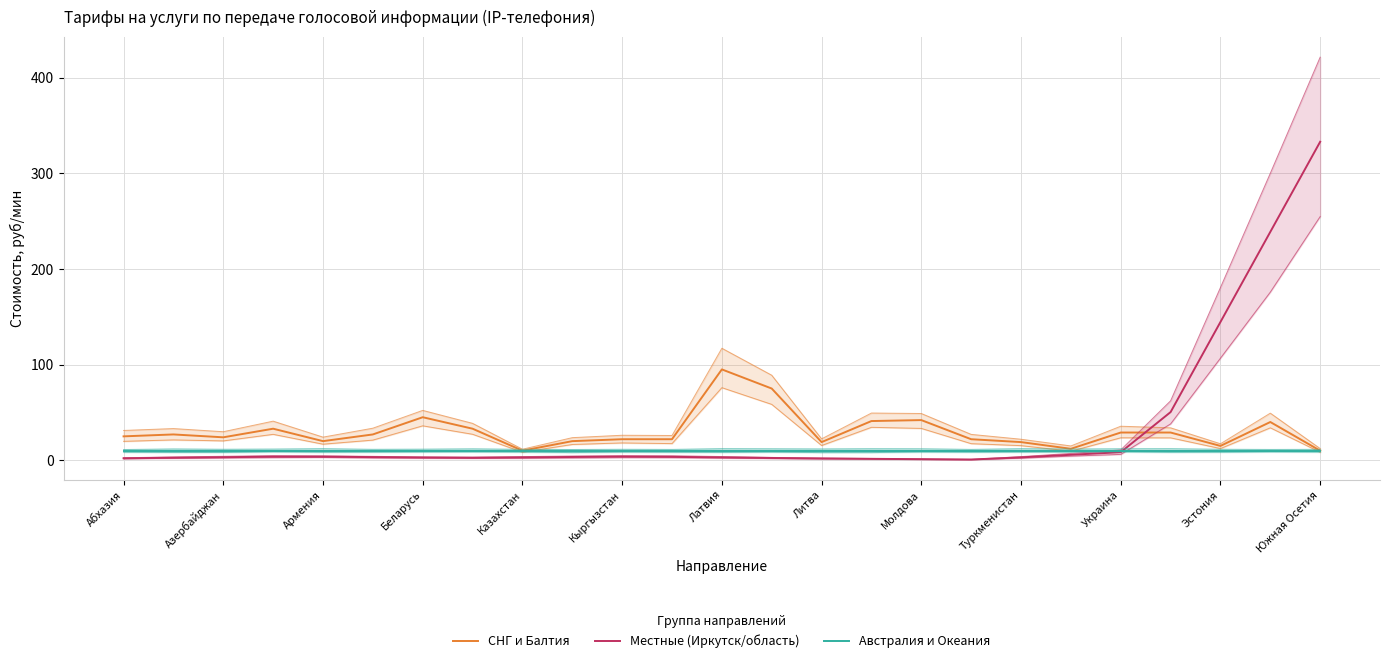

Rank the series at Туркменистан from highest to lowest value.

СНГ и Балтия, Австралия и Океания, Местные (Иркутск/область)